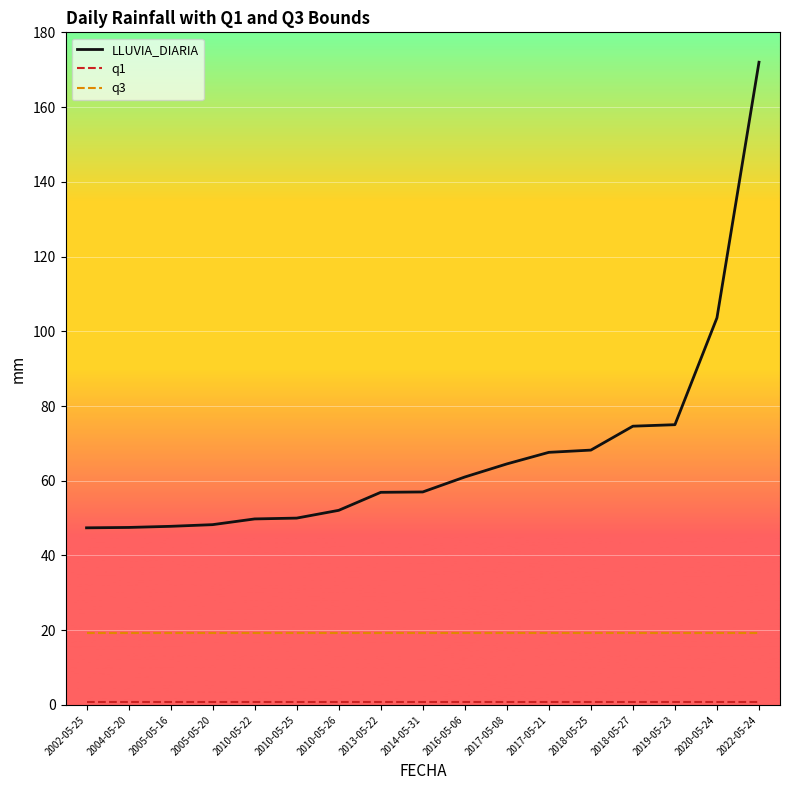

Which label corresponds to the largest value in the chart?

2022-05-24